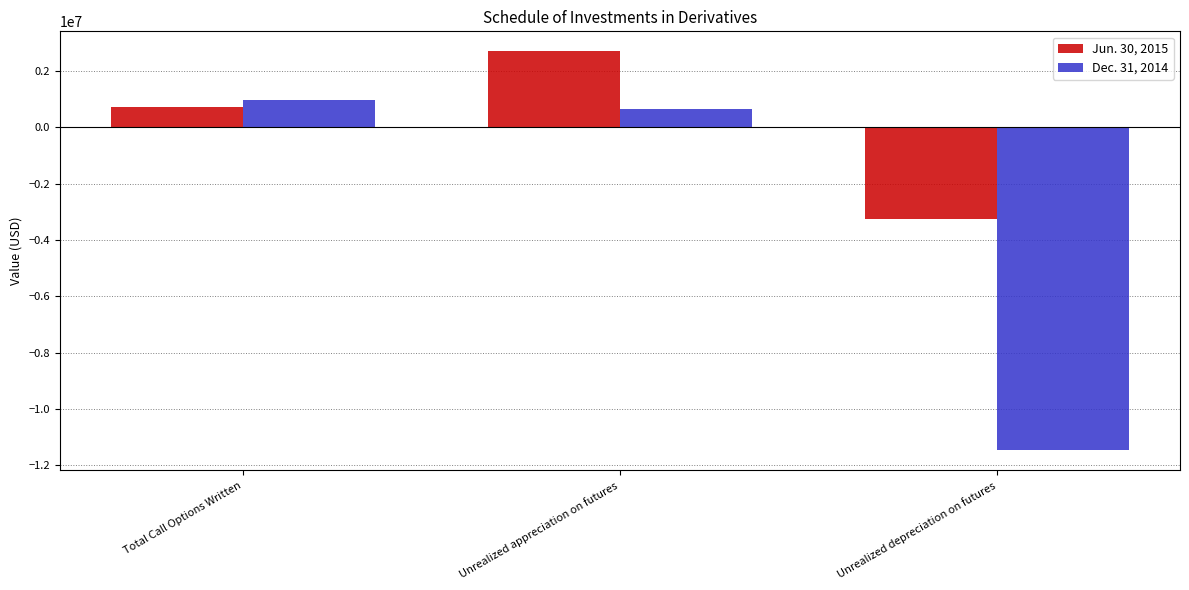

Rank the categories by Dec. 31, 2014 value from highest to lowest.

Total Call Options Written, Unrealized appreciation on futures, Unrealized depreciation on futures